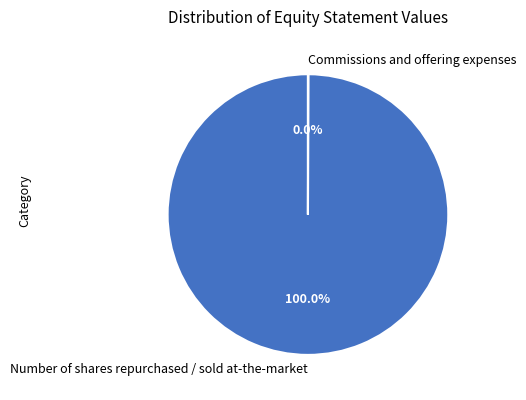

Which category accounts for the majority?

Number of shares repurchased / sold at-the-market